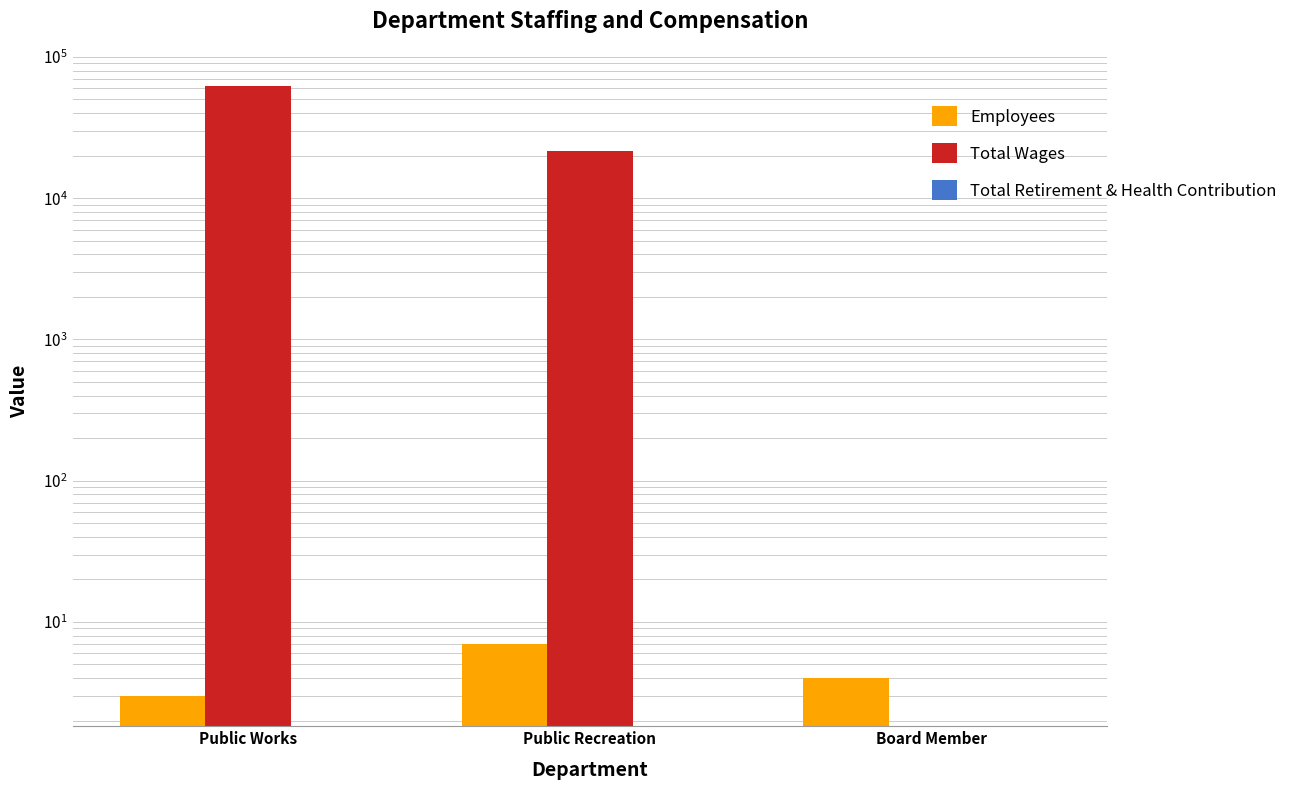

What is the value of the Total Wages bar at the 2nd from the left?

21655